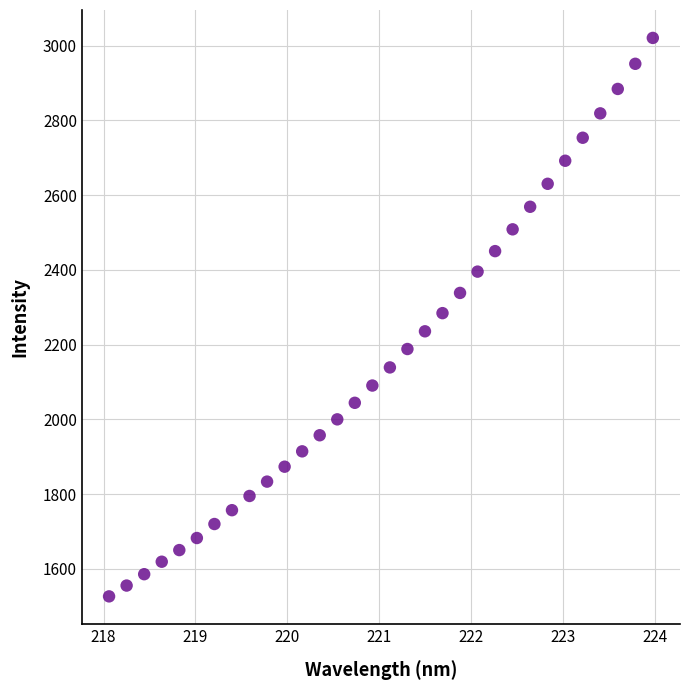

What is the range of Y values (max minus min)?

1494.4